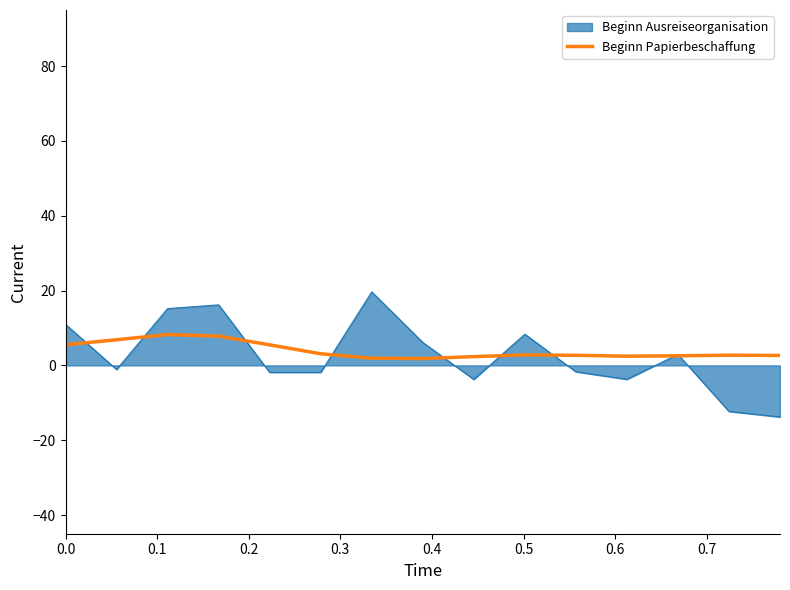

Rank the series by their maximum value, from highest to lowest.

Beginn Ausreiseorganisation, Beginn Papierbeschaffung